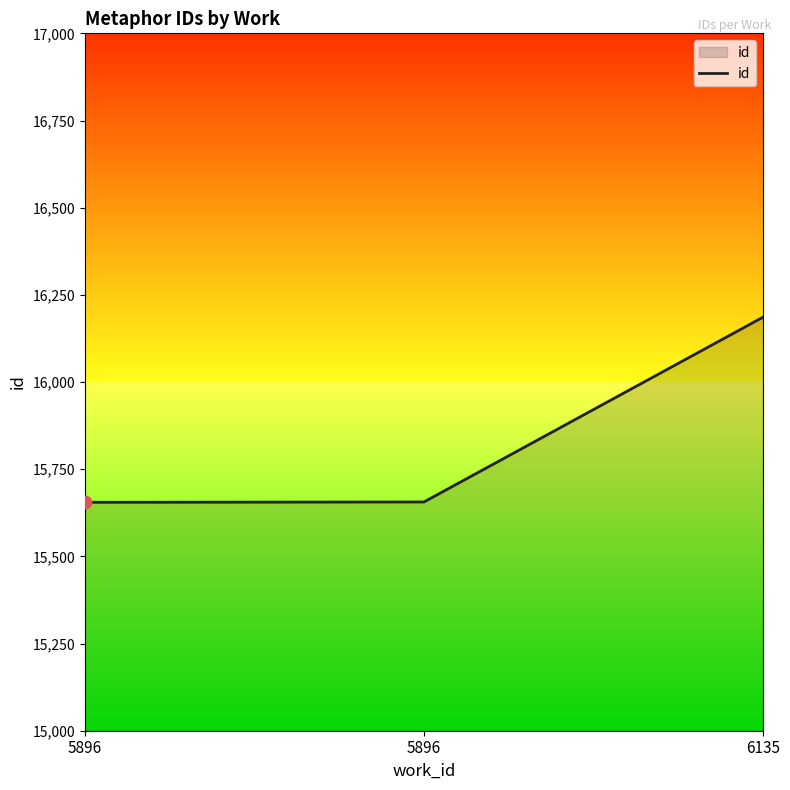

What is the ratio of the value at 5896 to the value at 5896?

1.0